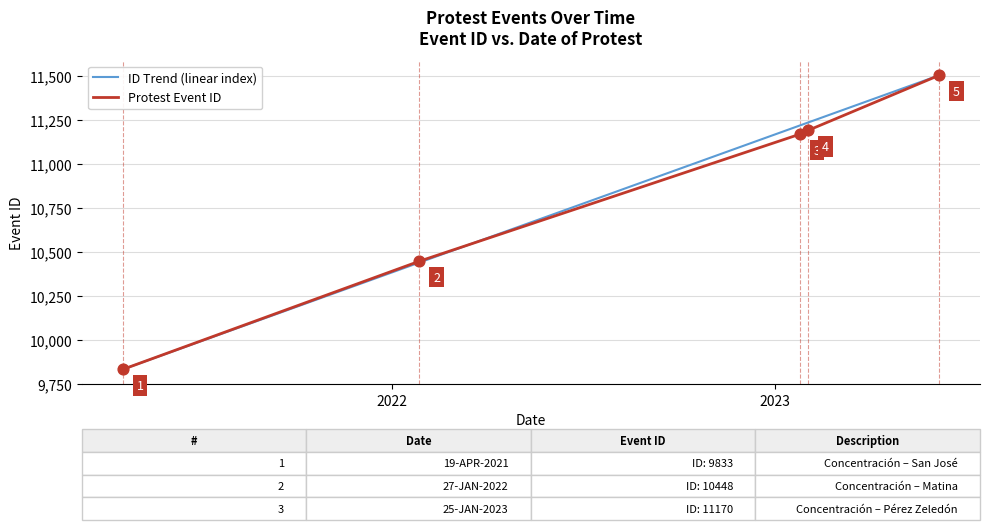

Between 2023-02-02 and 2023-06-07, which is larger?

2023-06-07